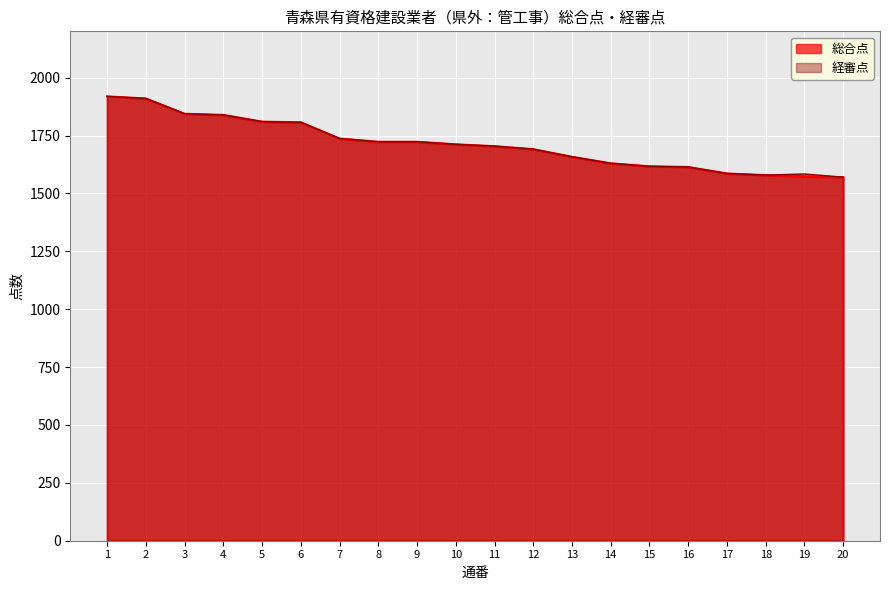

How many series are shown in this chart?

2